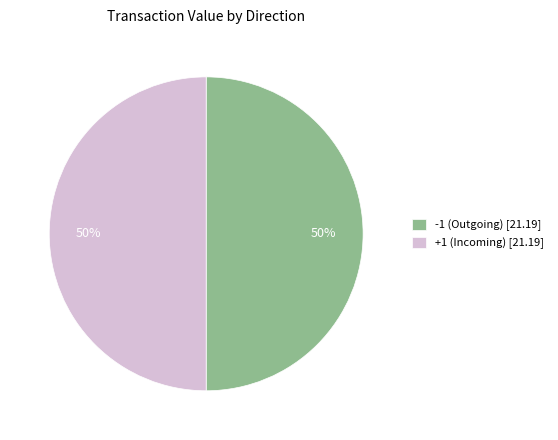

To the nearest percent, what is the combined percentage of +1 (Incoming) [21.19] and -1 (Outgoing) [21.19]?

100%